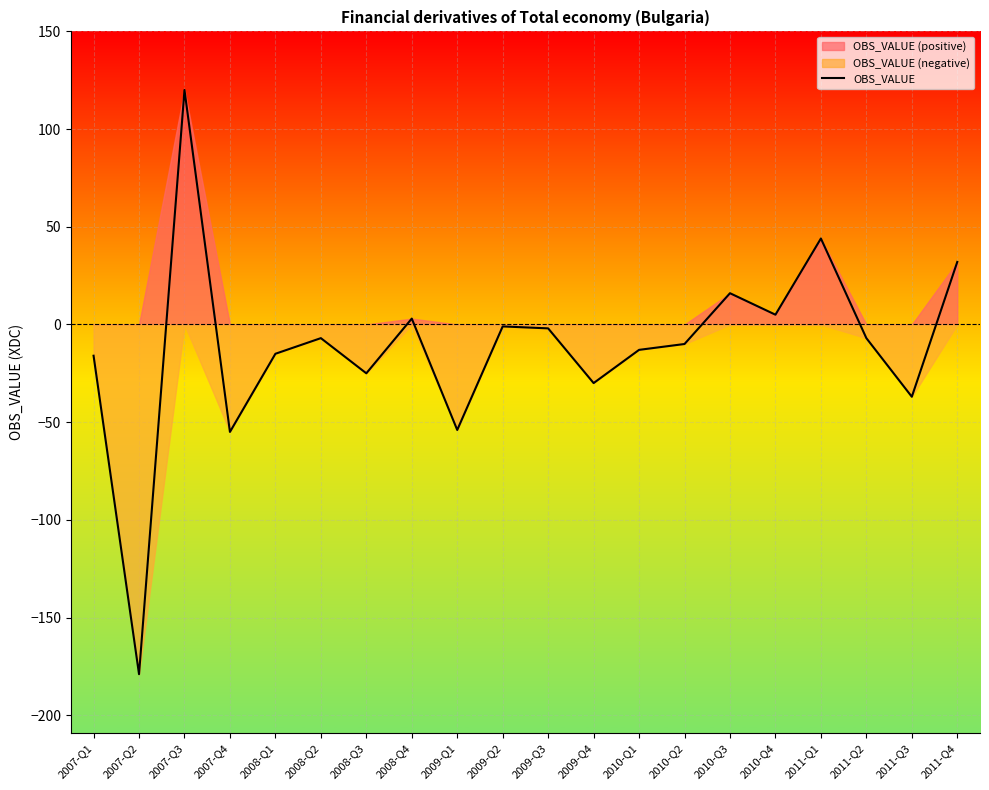

Where does the data first go above -7?

2007-Q3